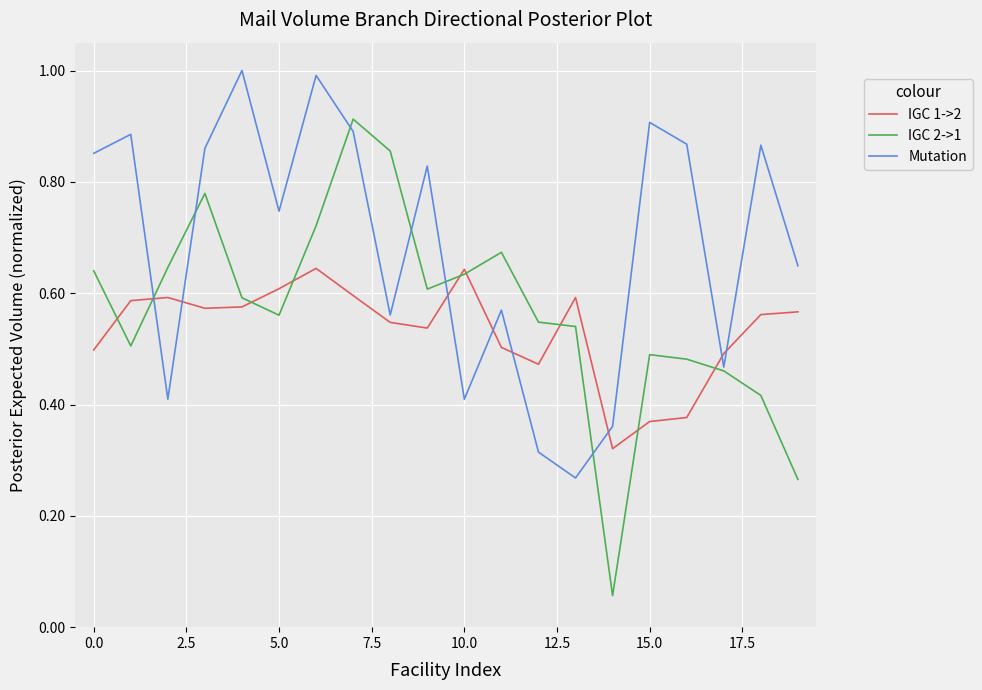

Rank the series by their maximum value, from highest to lowest.

Mutation, IGC 2->1, IGC 1->2